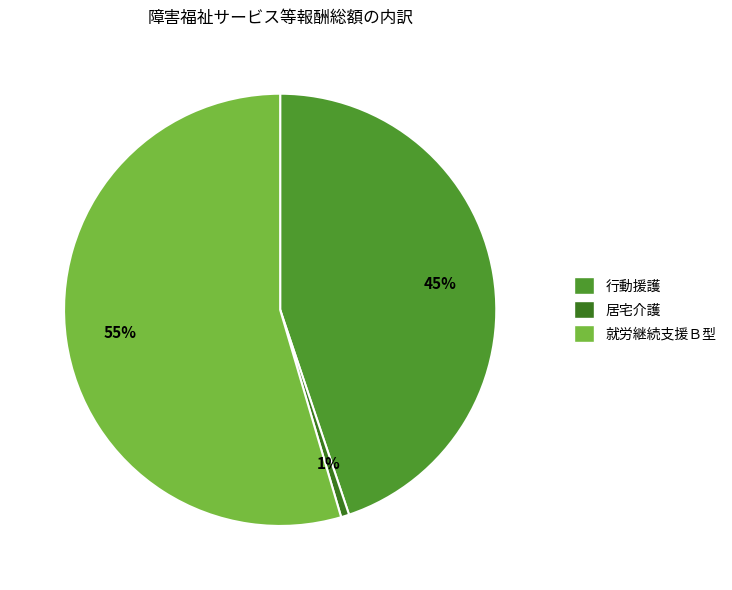

What is the ratio of the value at 就労継続支援Ｂ型 to the value at 行動援護?

1.2